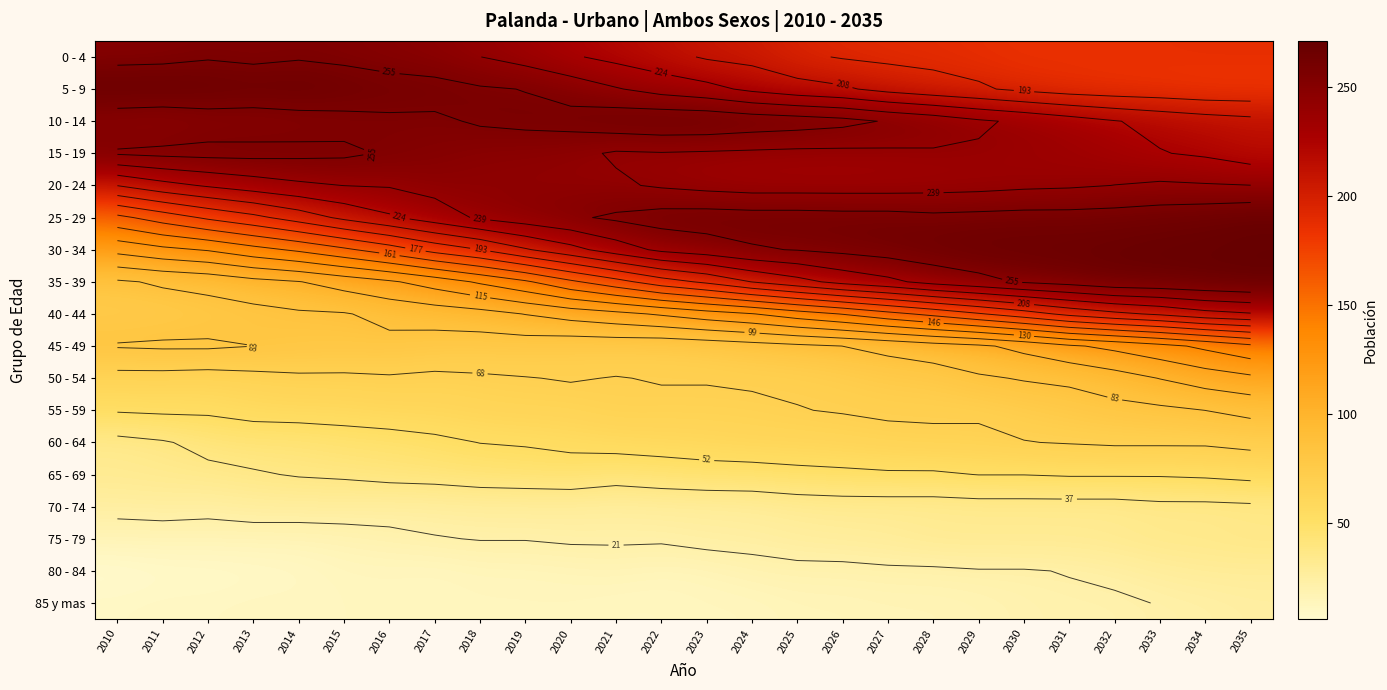

Which has a higher value, 2014 or 2022?

2014